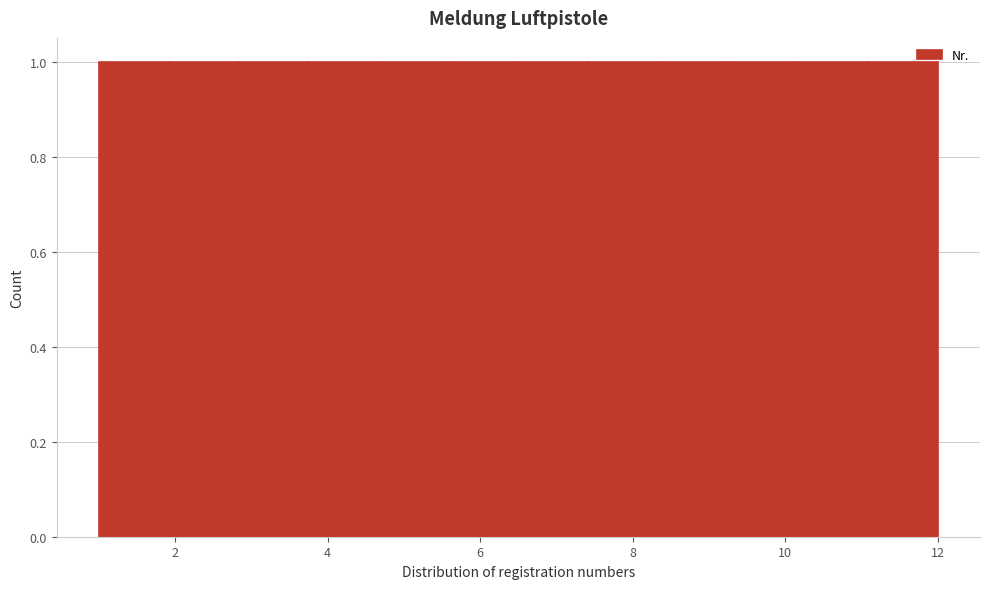

Reading left to right, list every bar in this chart as the range it spans on the x-axis followed by its height. Neither the bar edges nor the heights are printed on the chart, so give them approximately, as read against the axes.

1.0 to 2.0: 1
2.0 to 2.8: 1
2.8 to 3.8: 1
3.8 to 4.6: 1
4.6 to 5.6: 1
5.6 to 6.6: 1
6.6 to 7.4: 1
7.4 to 8.4: 1
8.4 to 9.2: 1
9.2 to 10.2: 1
10.2 to 11.0: 1
11.0 to 12.0: 1